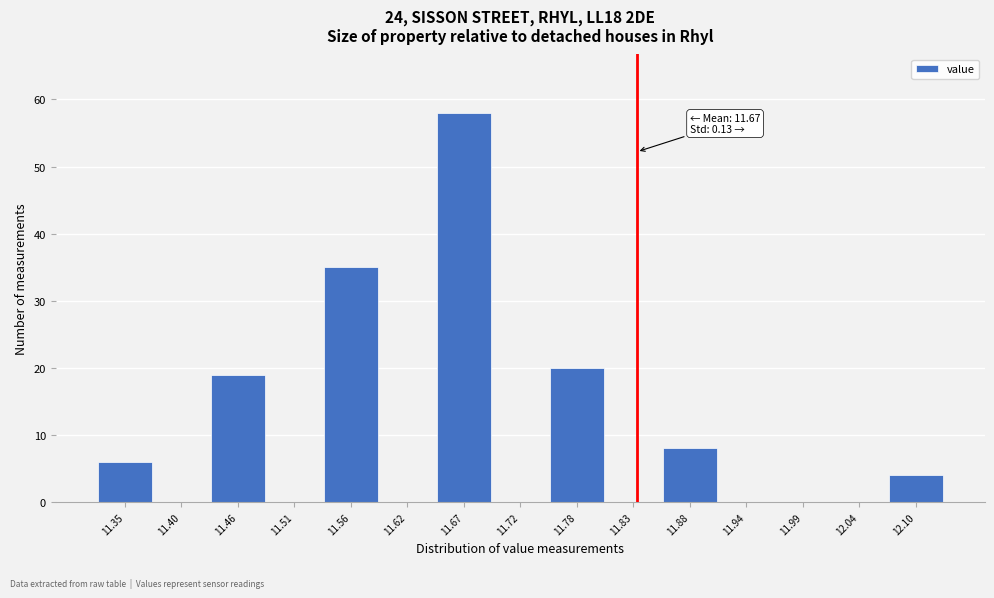

Reading left to right, extract all data points from this chart.

11.35=6	11.40=0	11.46=19	11.51=0	11.56=35	11.62=0	11.67=58	11.72=0	11.78=20	11.83=0	11.88=8	11.94=0	11.99=0	12.04=0	12.10=4